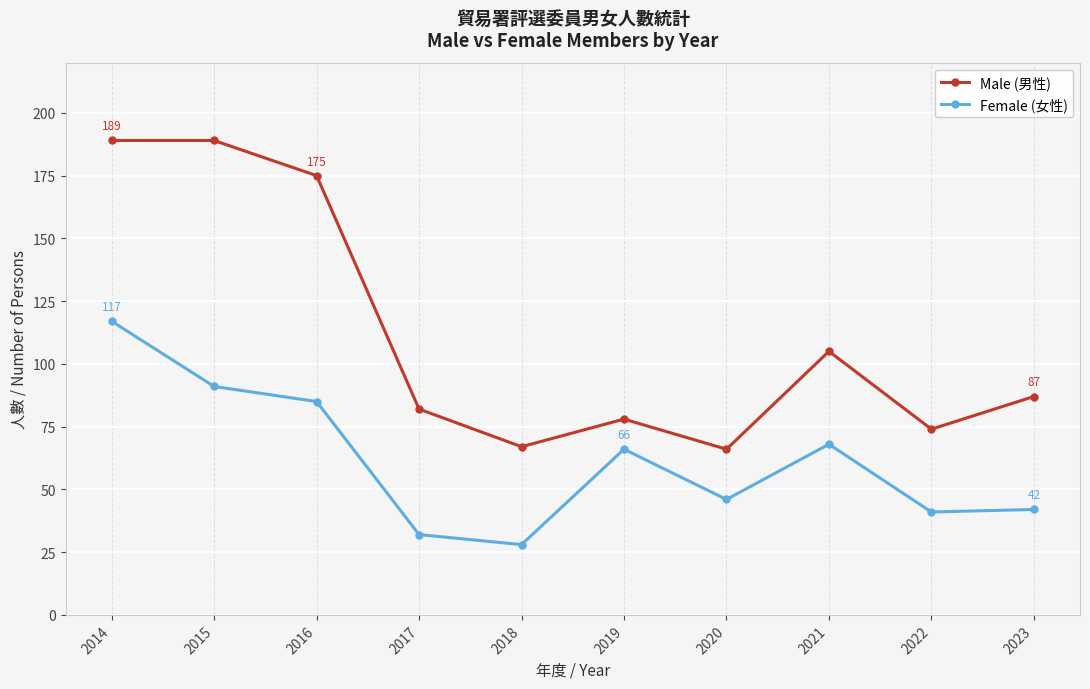

Reading left to right, list all the values displayed in this chart.

Male (男性): 2014=189	2015=189	2016=175	2017=82	2018=67	2019=78	2020=66	2021=105	2022=74	2023=87
Female (女性): 2014=117	2015=91	2016=85	2017=32	2018=28	2019=66	2020=46	2021=68	2022=41	2023=42